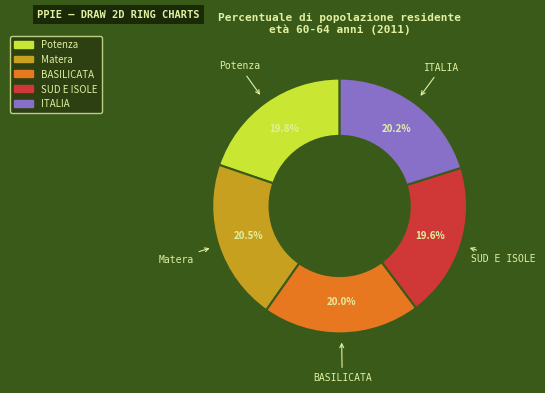

Is there any slice that represents more than half of the pie?

No